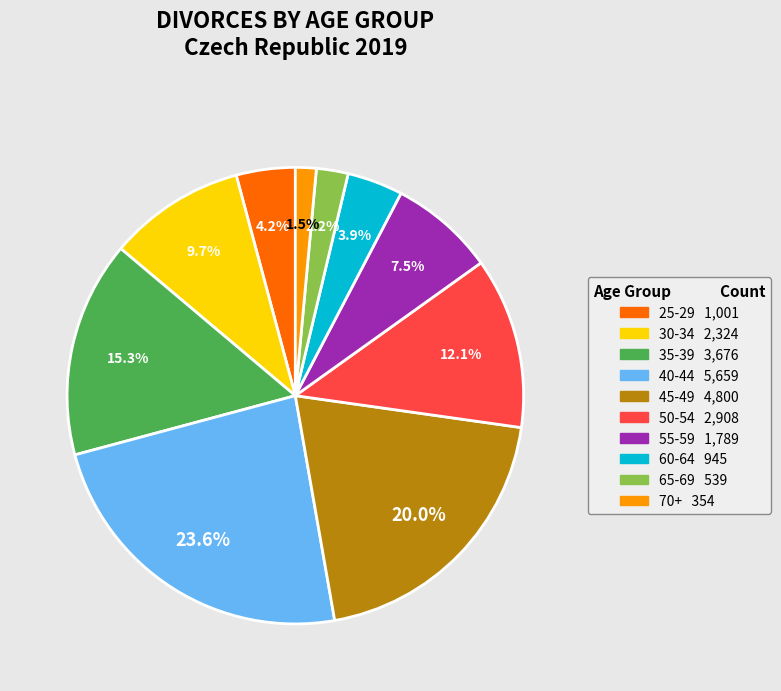

Count the number of slices in the pie.

10